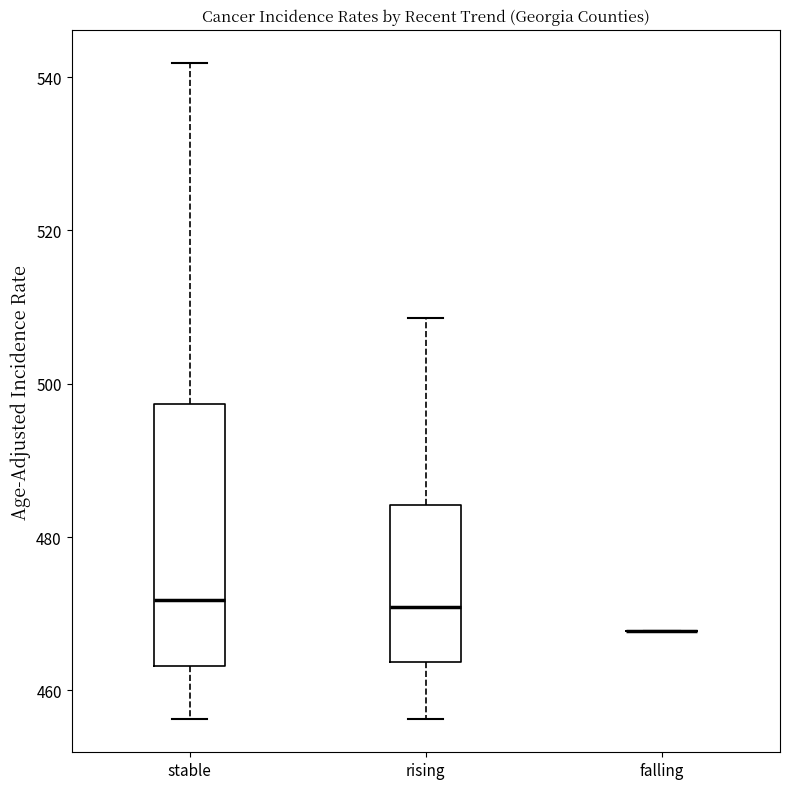

Reading left to right, read every box against the y-axis: the position of its median line, the range the box covers, and the ends of its whiskers. The values are not printed on the chart, so give them approximately, as read against the axis.

stable: median 472, box 464 to 498, whiskers 456 to 542
rising: median 470, box 464 to 484, whiskers 456 to 508
falling: box collapsed to a line at 468, whiskers 468 to 468